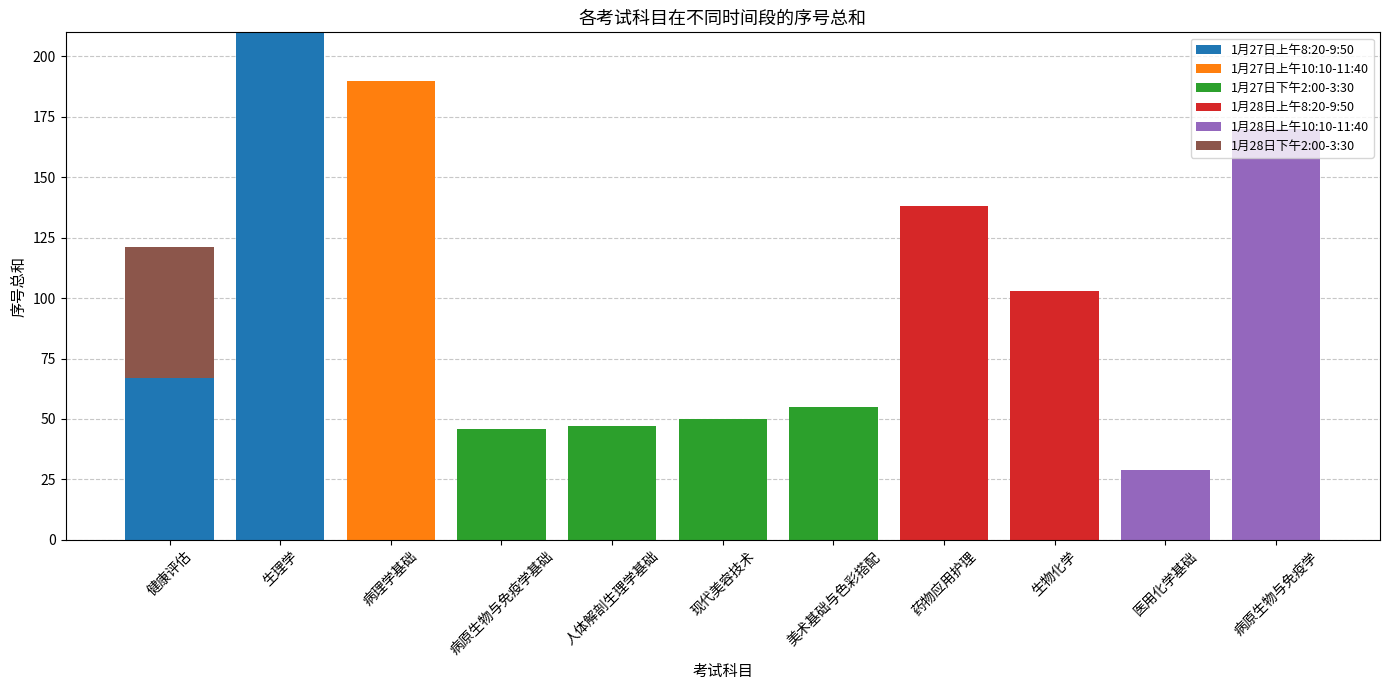

The 1月27日上午8:20-9:50 series shows 0 at 病原生物与免疫学. True or false?

True